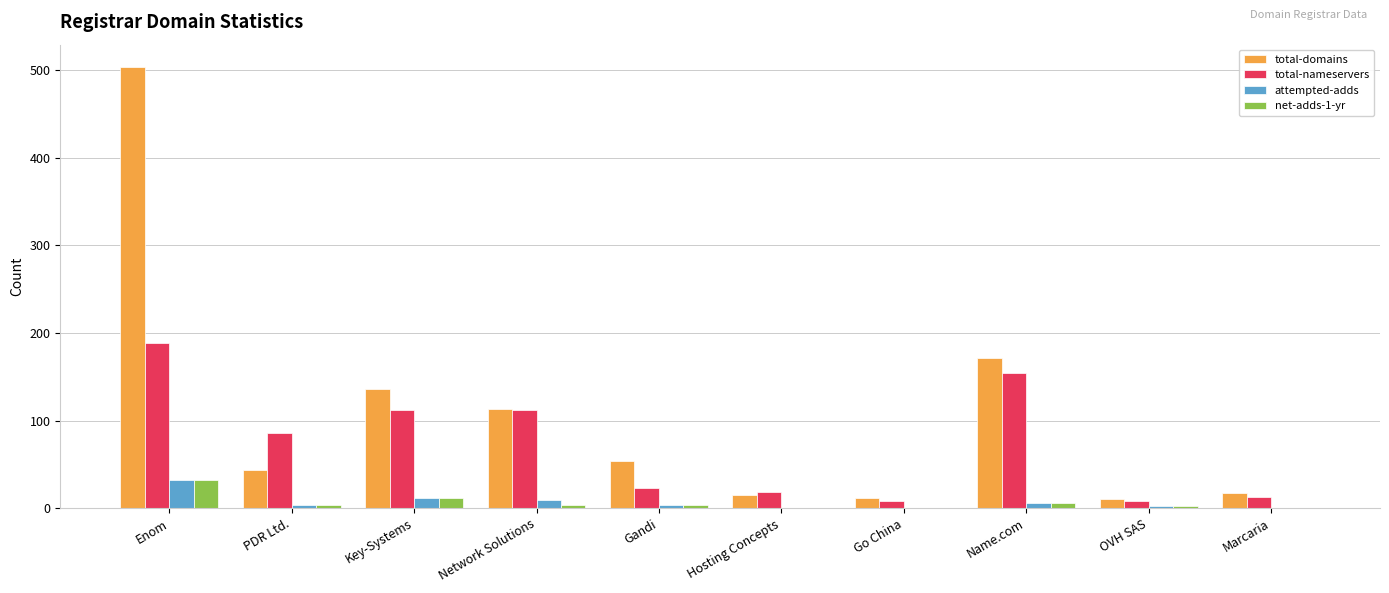

What is the sum of all attempted-adds values?

69